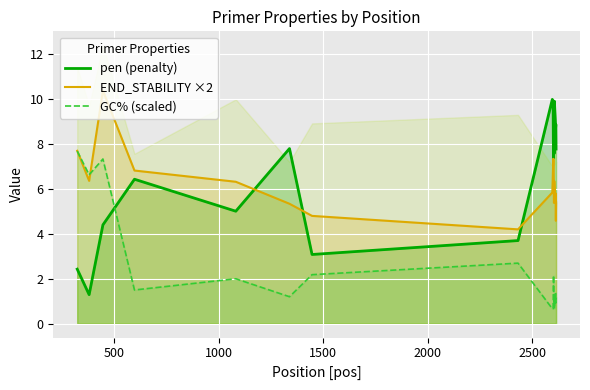

True or false: GC% (scaled) and pen (penalty) intersect in this chart.

True